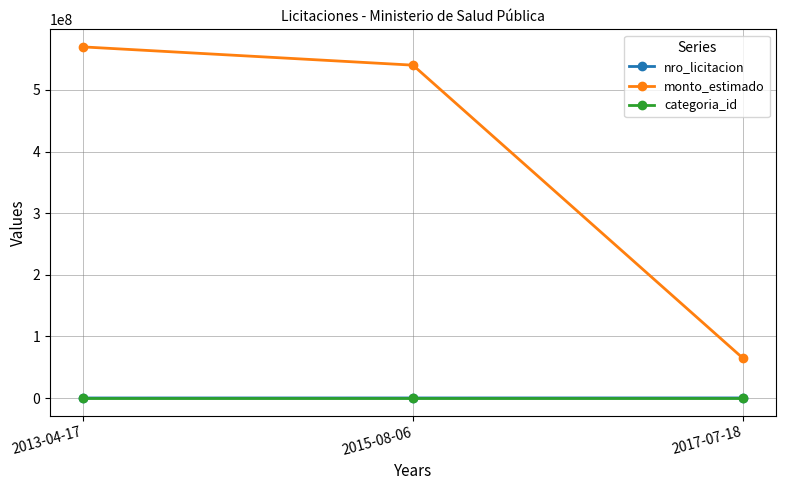

Between 2013-04-17 and 2017-07-18, which series saw the biggest shift?

monto_estimado